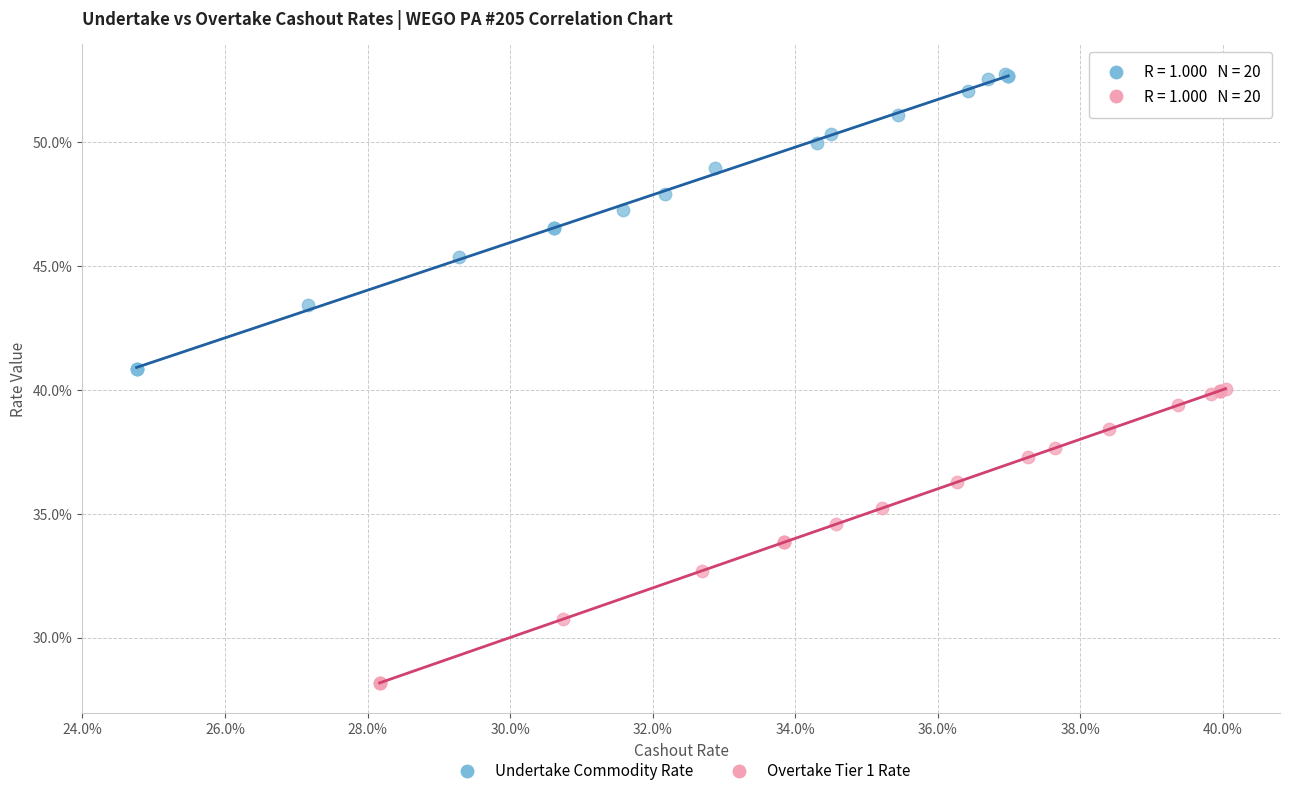

Which series reaches the maximum Y coordinate?

Undertake Commodity Rate